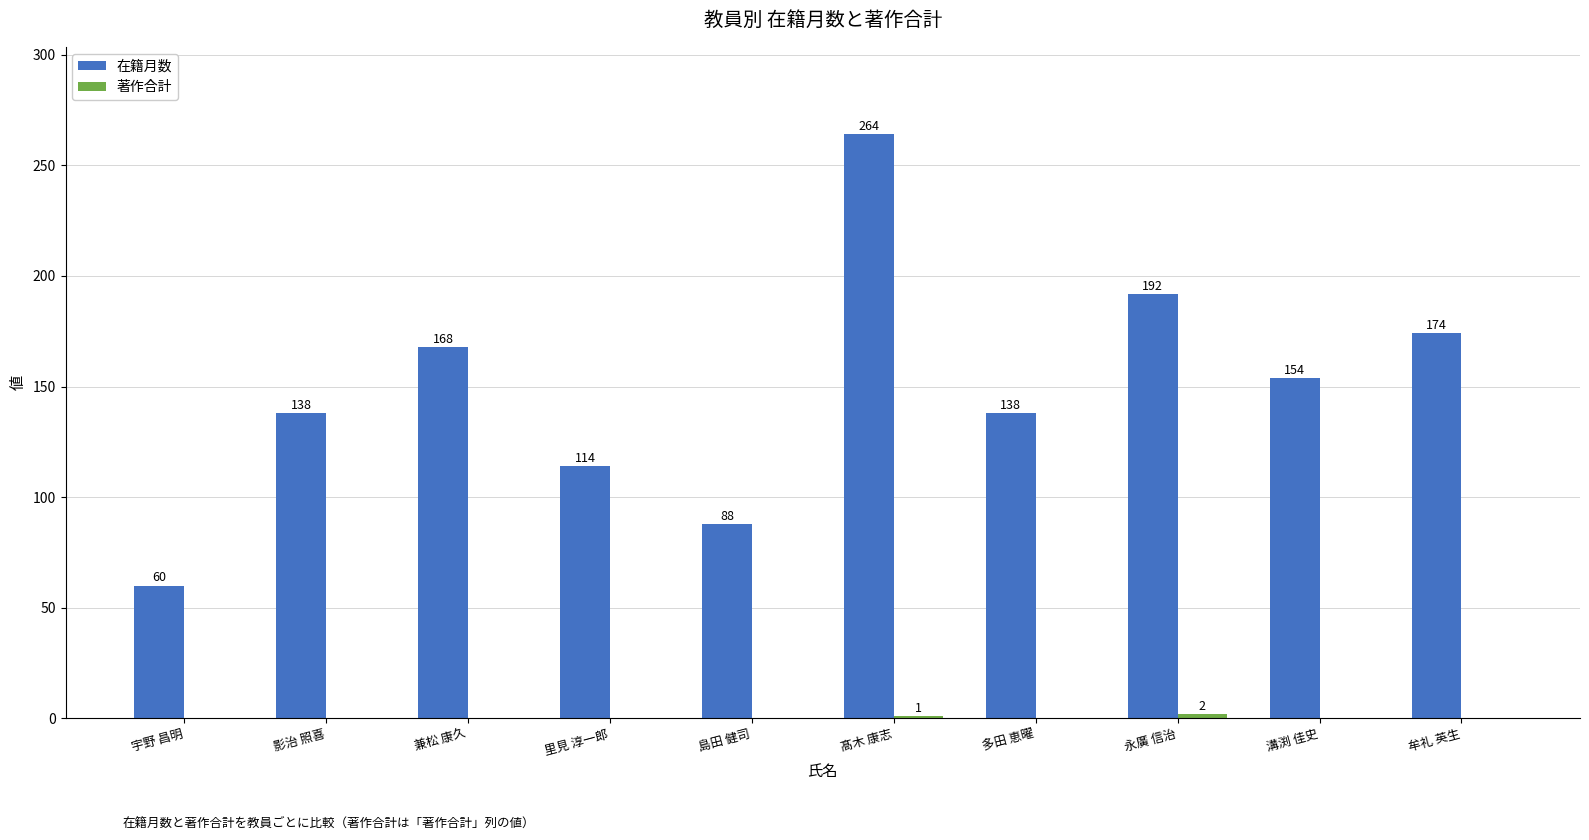

Count the number of categories in the chart.

10